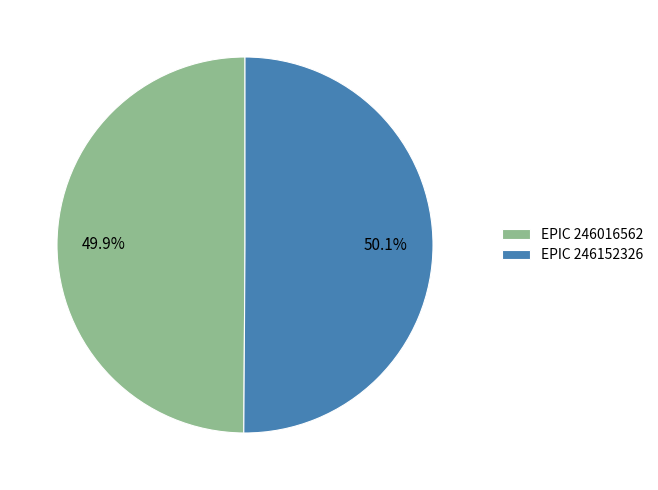

What is the ratio of the value at EPIC 246016562 to the value at EPIC 246152326?

1.0